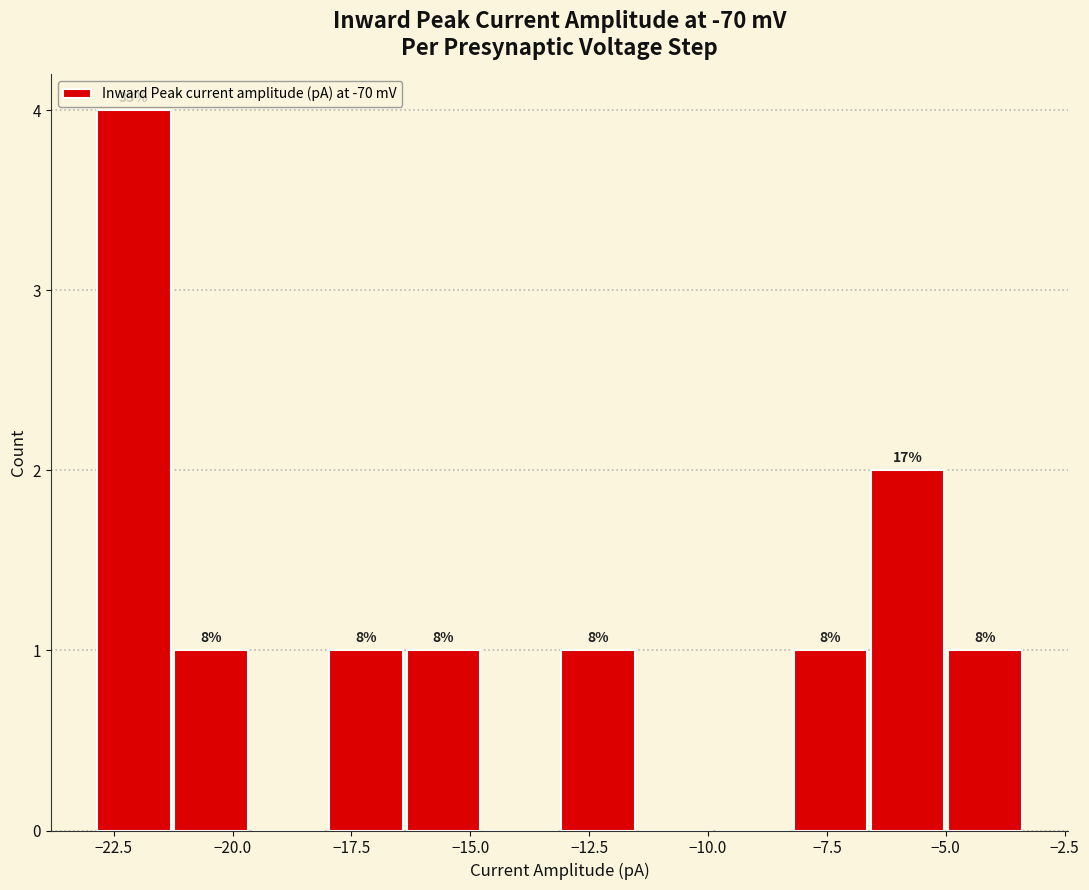

Read against the x-axis, roughly where is the centre of the tallest bar?

-22.0